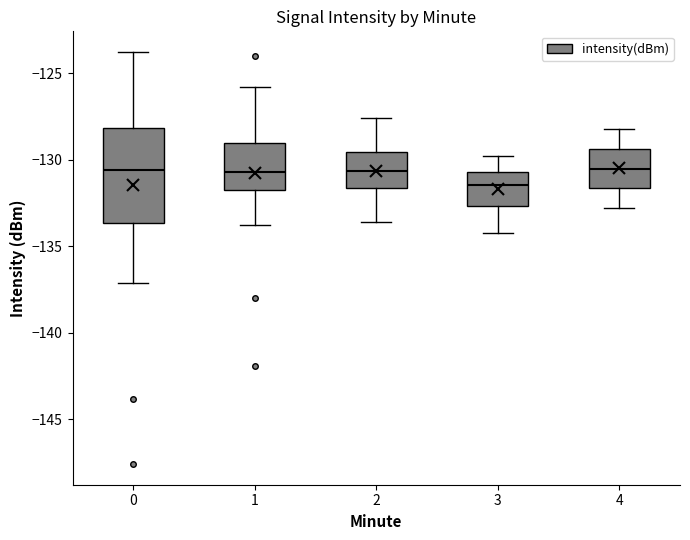

Which box's median line is the lowest?

3